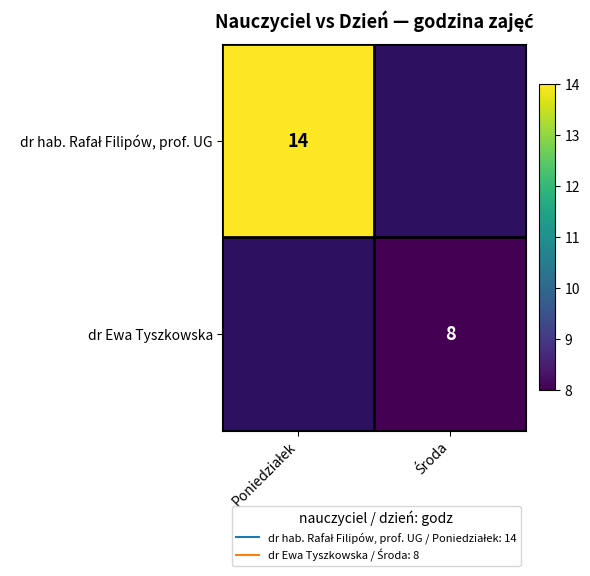

Is it true that dr Ewa Tyszkowska equals 8.0 at Środa?

True